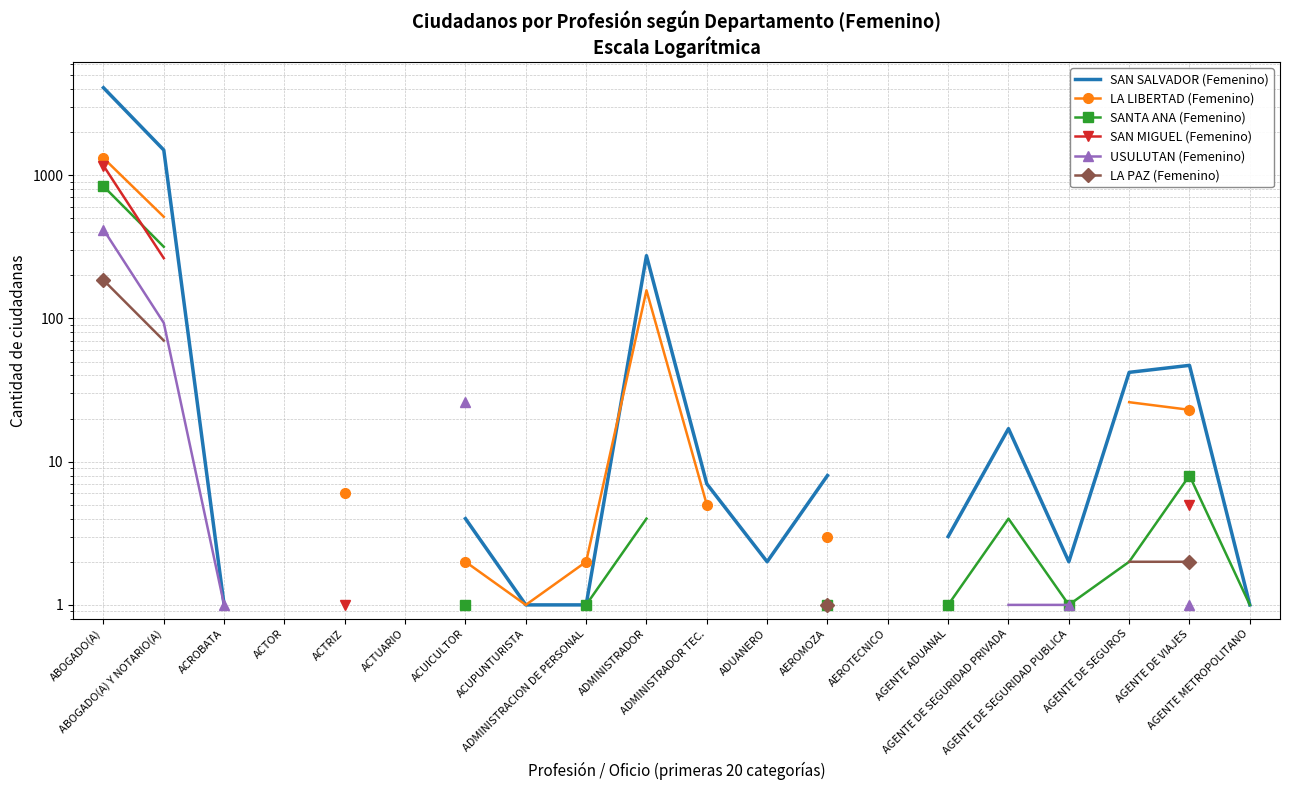

The value of SAN SALVADOR (Femenino) at ACUPUNTURISTA is 1.0. True or false?

True